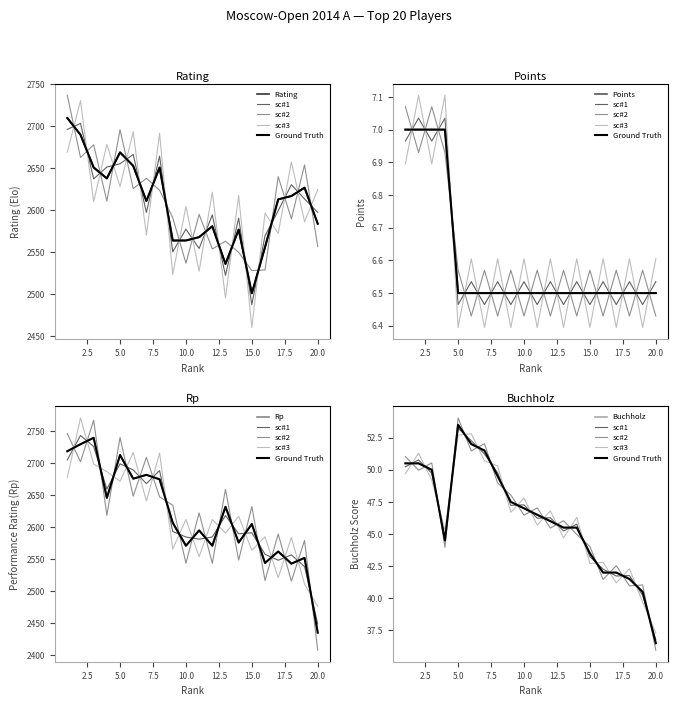

What is the sum of all Points values?

132.0